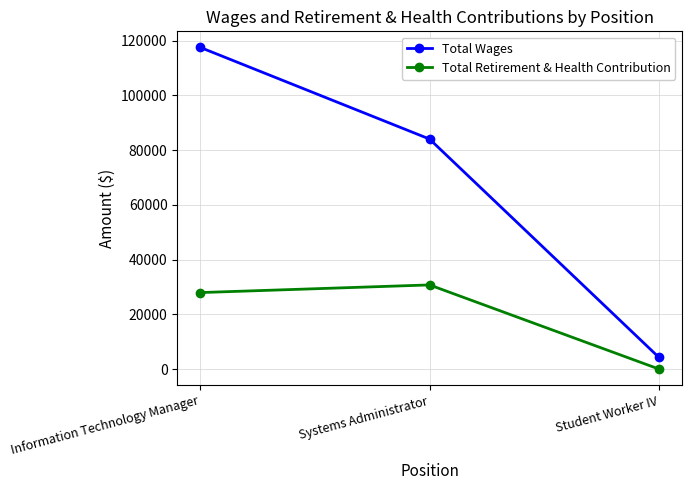

At how many categories does at least one series exceed 2683?

3